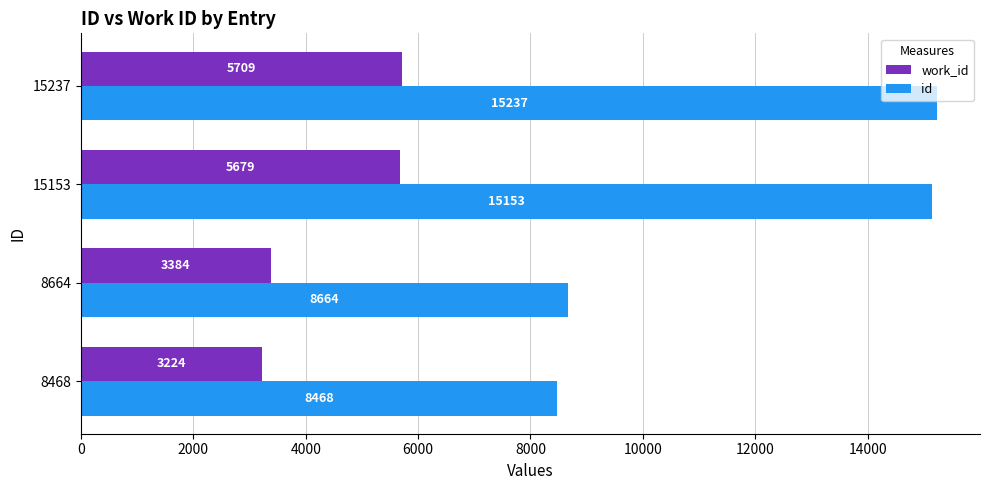

What is the greatest value displayed?

15237